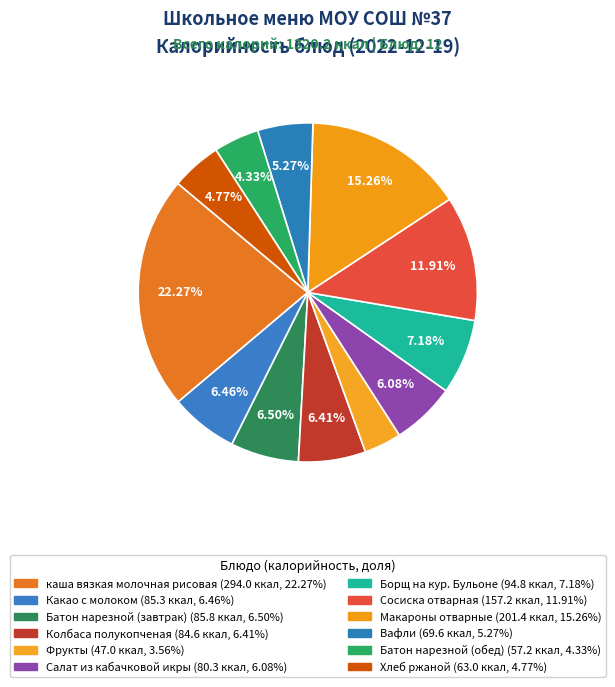

What is the largest slice in the pie chart?

каша вязкая молочная рисовая